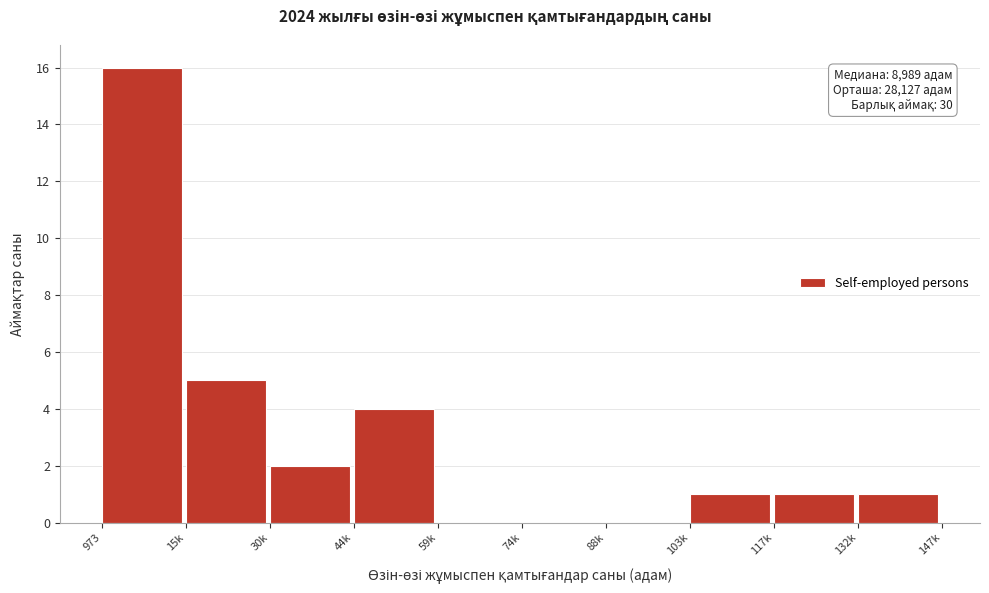

Reading right to left, list all the values displayed in this chart.

132k=1	117k=1	103k=1	88k=0	74k=0	59k=0	44k=4	30k=2	15k=5	973=16